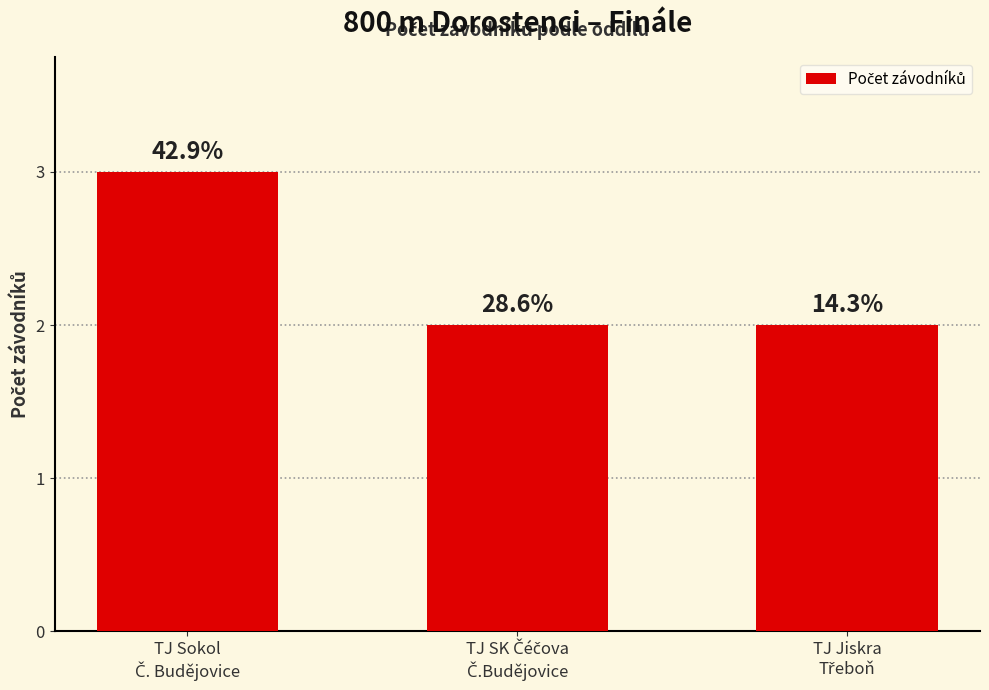

Reading left to right, list all the values displayed in this chart.

TJ Sokol
Č. Budějovice=3	TJ SK Čéčova
Č.Budějovice=2	TJ Jiskra
Třeboň=2